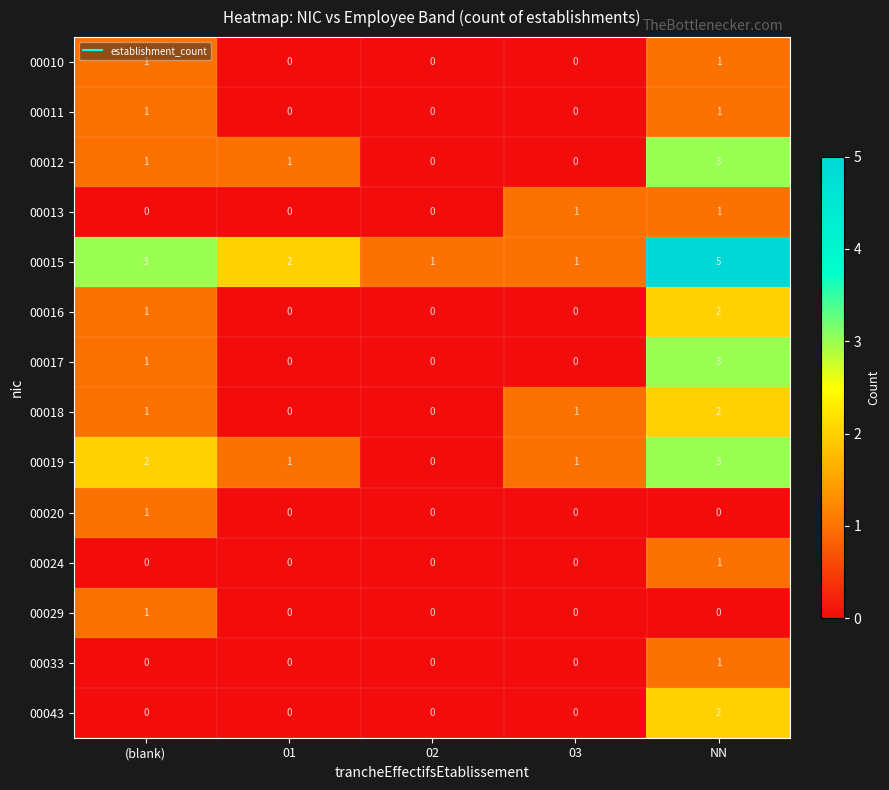

Is it true that 00010 equals 1 at NN?

True